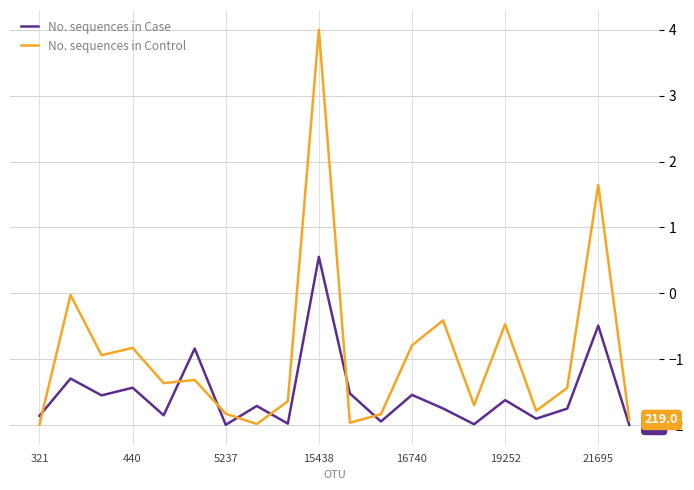

What is the greatest value displayed?

4.0